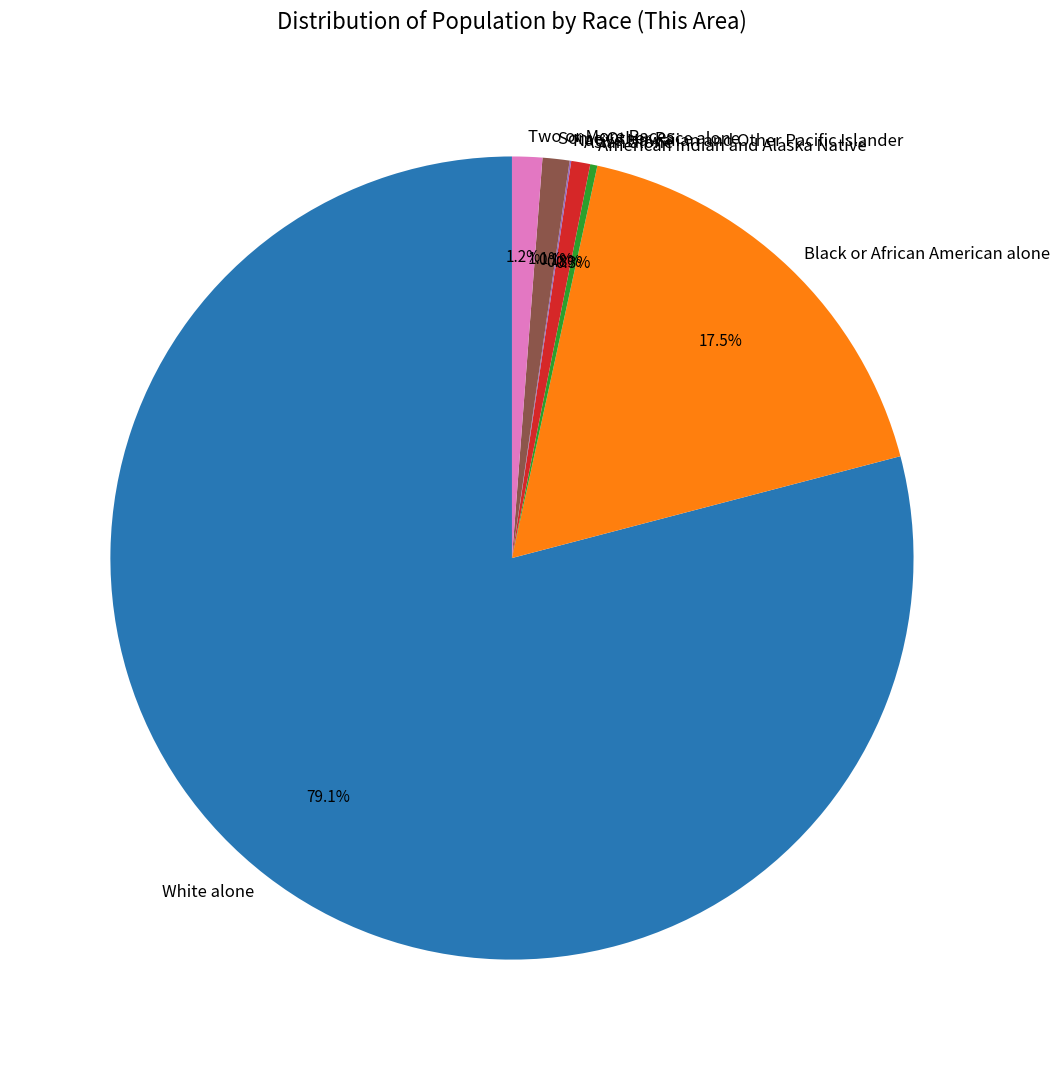

Between American Indian and Alaska Native and Black or African American alone, which is larger?

Black or African American alone